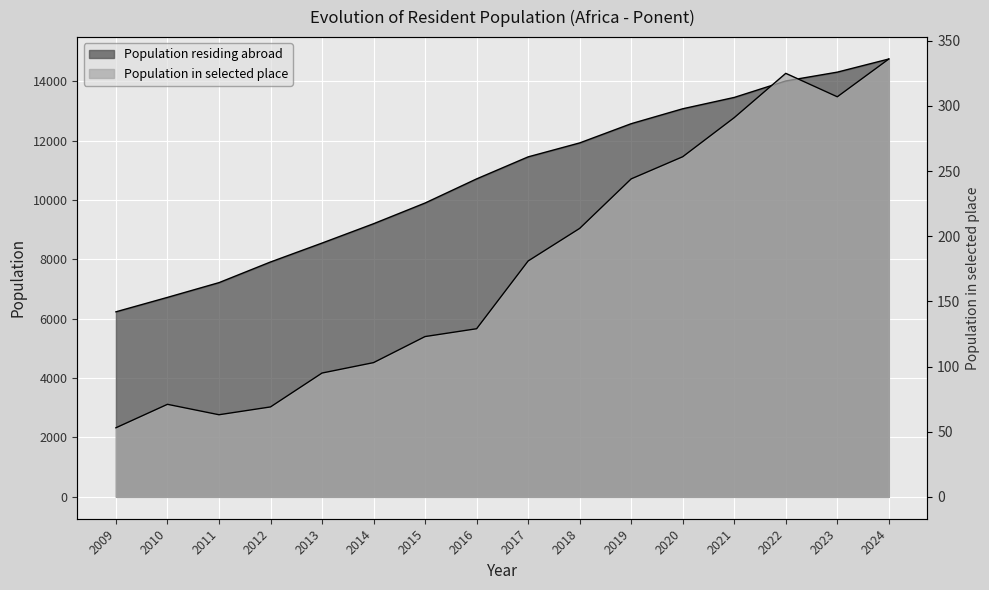

List the labels in order of Population residing abroad value, largest first.

2024, 2023, 2022, 2021, 2020, 2019, 2018, 2017, 2016, 2015, 2014, 2013, 2012, 2011, 2010, 2009